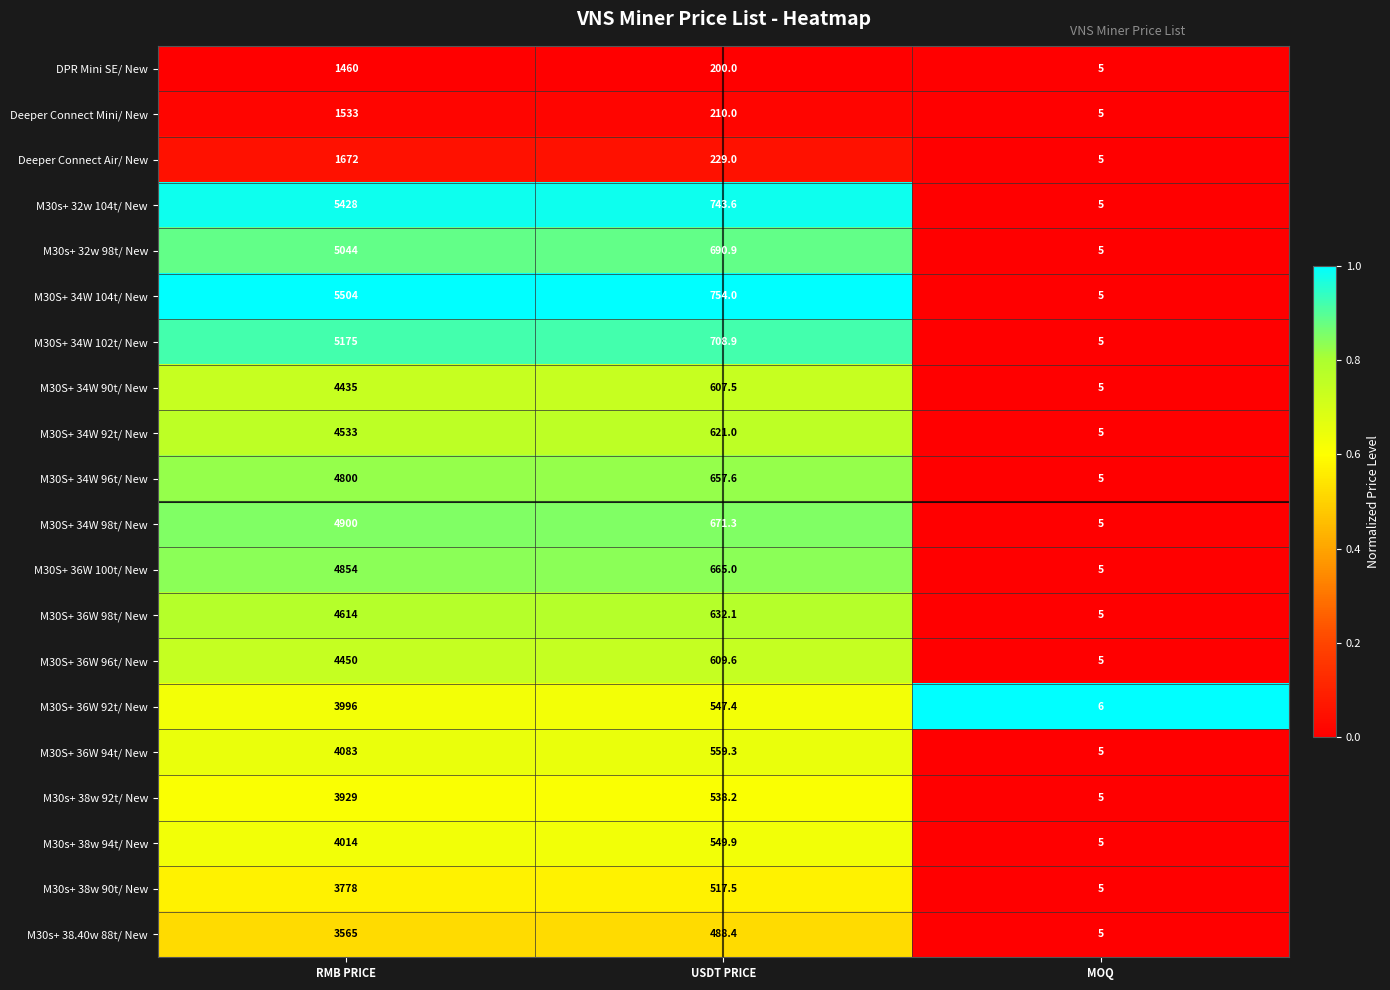

At USDT PRICE, list the series in order from smallest to largest.

DPR Mini SE/ New, Deeper Connect Mini/ New, Deeper Connect Air/ New, M30s+ 38.40w 88t/ New, M30s+ 38w 90t/ New, M30s+ 38w 92t/ New, M30S+ 36W 92t/ New, M30s+ 38w 94t/ New, M30S+ 36W 94t/ New, M30S+ 34W 90t/ New, M30S+ 36W 96t/ New, M30S+ 34W 92t/ New, M30S+ 36W 98t/ New, M30S+ 34W 96t/ New, M30S+ 36W 100t/ New, M30S+ 34W 98t/ New, M30s+ 32w 98t/ New, M30S+ 34W 102t/ New, M30s+ 32w 104t/ New, M30S+ 34W 104t/ New